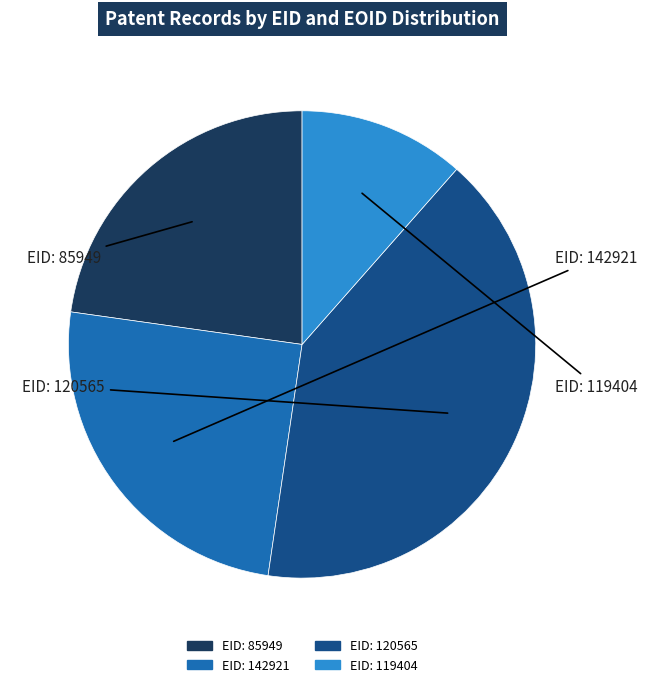

Rank the categories by value from lowest to highest.

119404, 85949, 142921, 120565